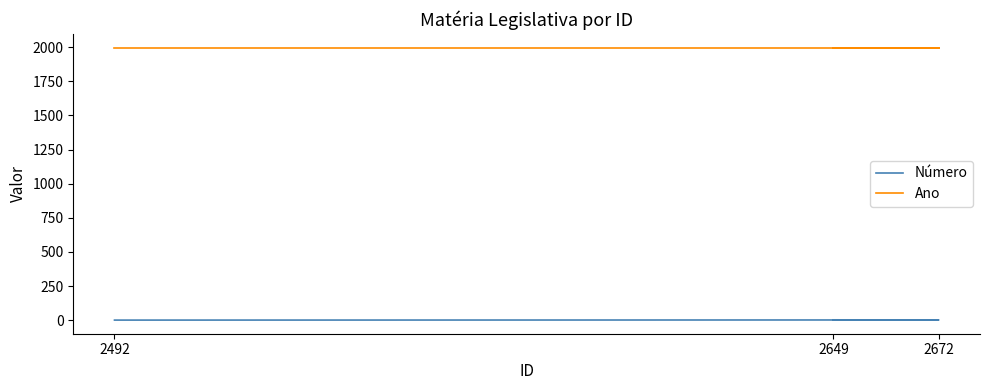

What is the lowest value of the Número series?

1